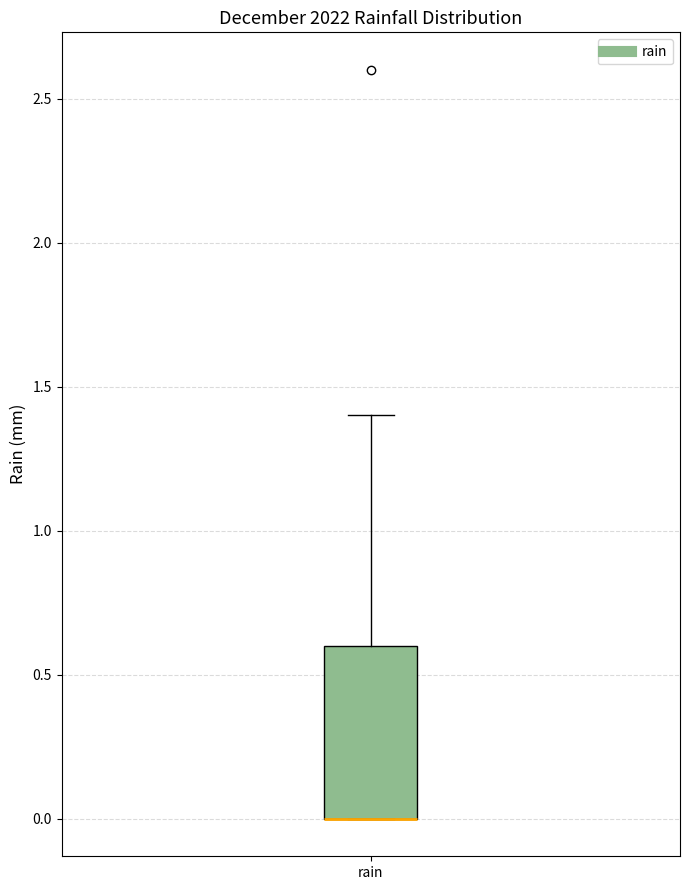

Read this box plot against the y-axis: the position of the median line, the range covered by the box, and the ends of both whiskers. The values are not printed on the chart, so give them approximately, as read against the axis.

median 0.0 (drawn on the box's lower edge), box 0.0 to 0.6, whiskers 0.0 to 1.4